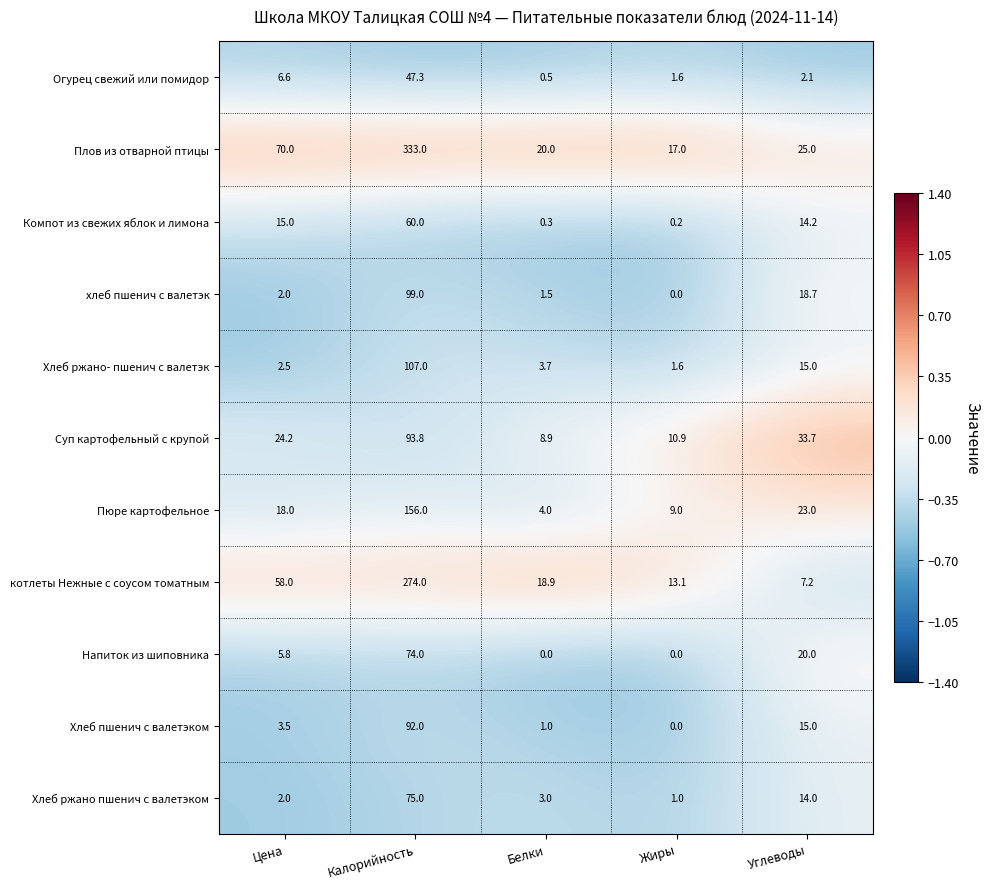

What is the difference between the maximum and minimum values in the Напиток из шиповника series?

74.0